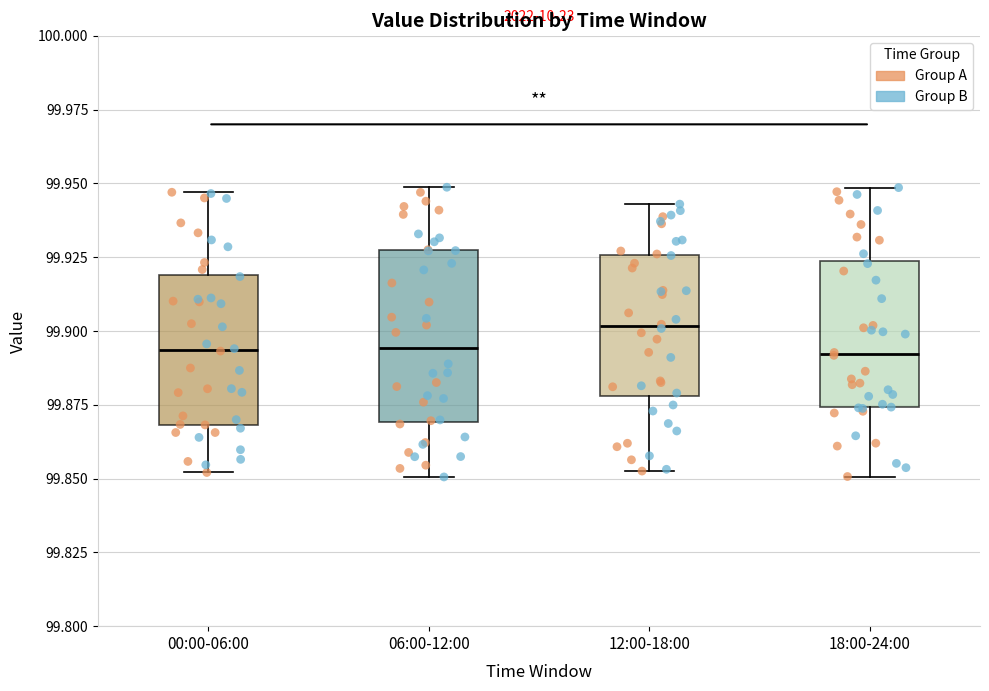

Where does the lower whisker of the box for 00:00-06:00 end on the y-axis? The values are not printed on the chart, so give them approximately, as read against the axis.

99.850